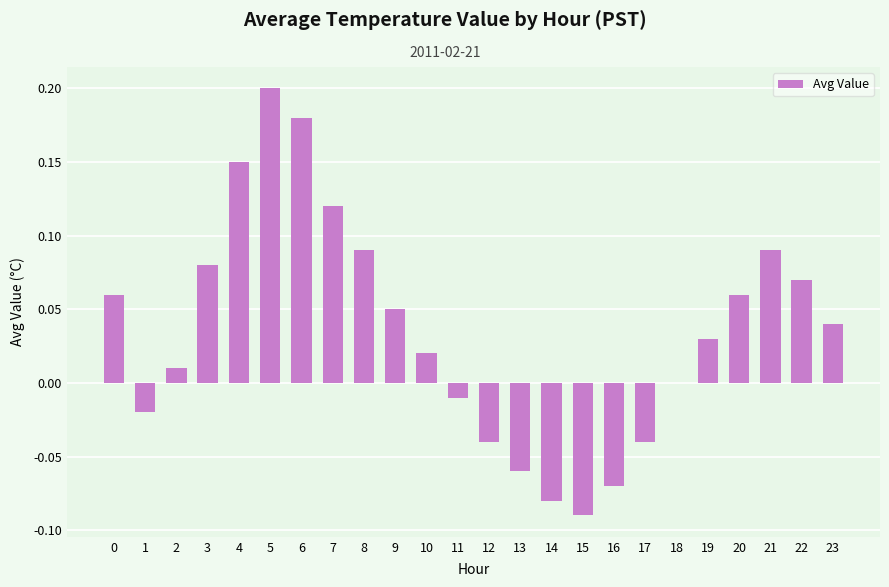

How many data points does each series have?

24